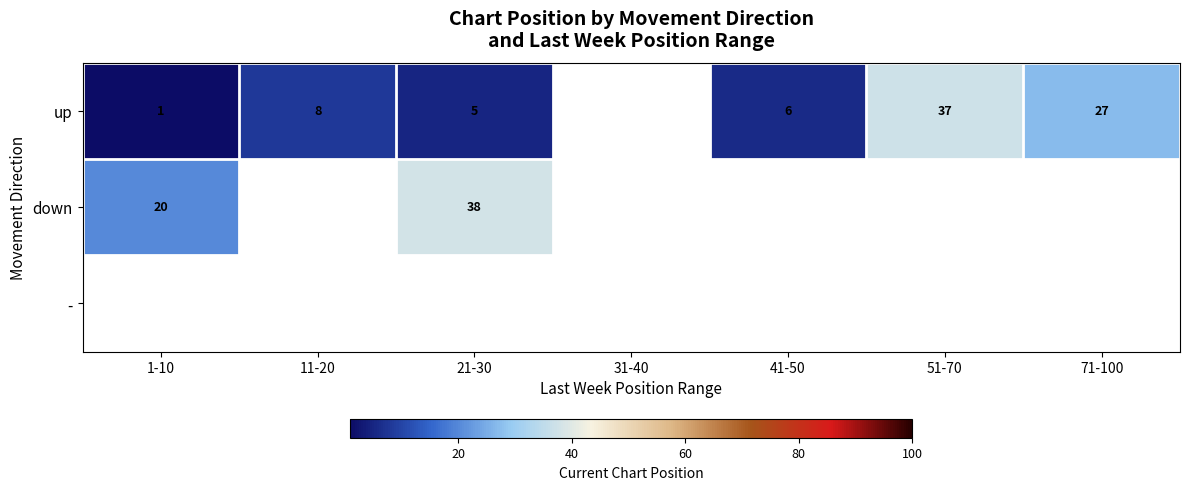

What is the minimum value shown in the chart?

1.0